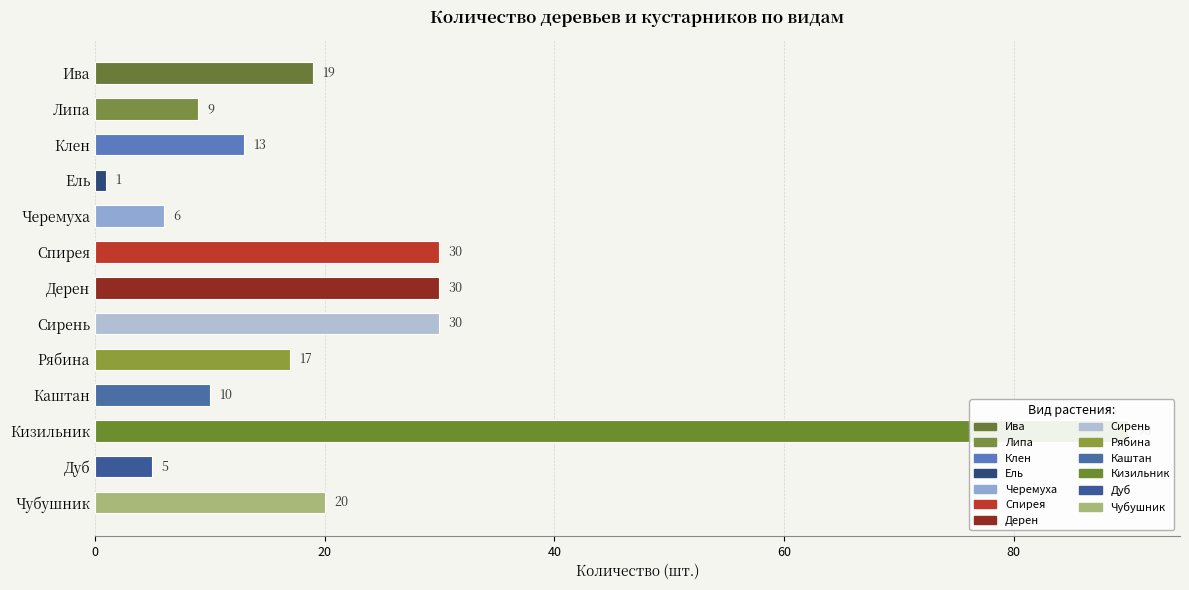

How many values are below 17?

6